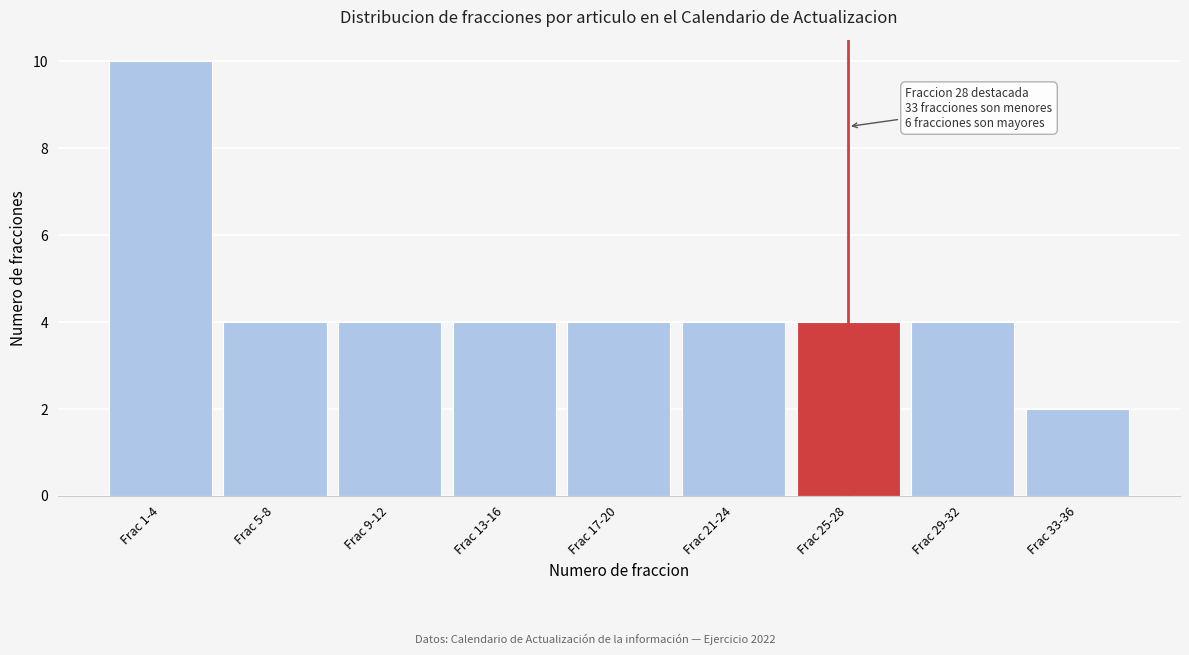

Reading left to right, transcribe all the data shown in this chart.

10	4	4	4	4	4	4	4	2